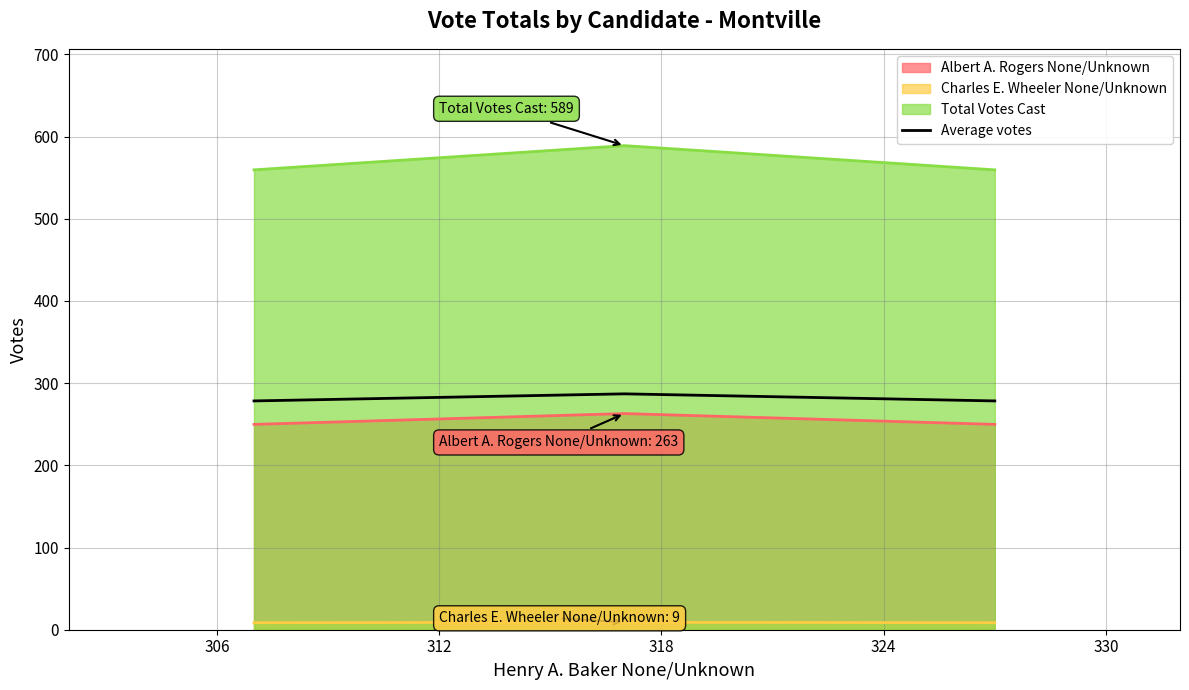

What is the lowest value of the Average votes series?

278.4